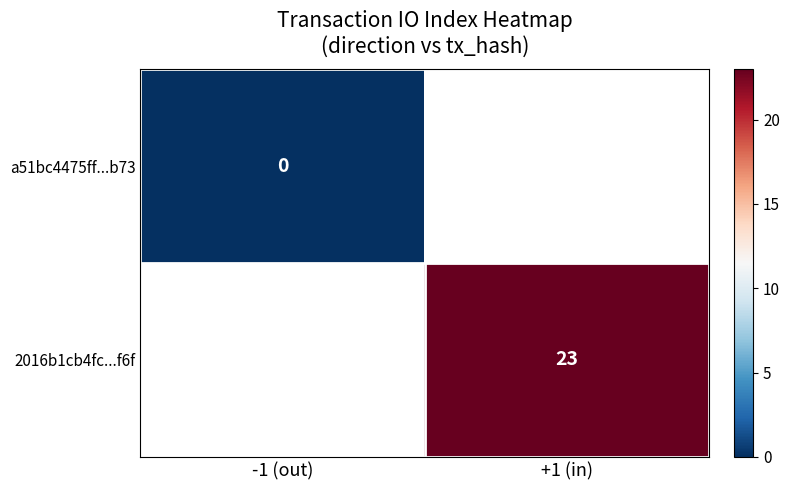

How many distinct data groups are displayed?

2